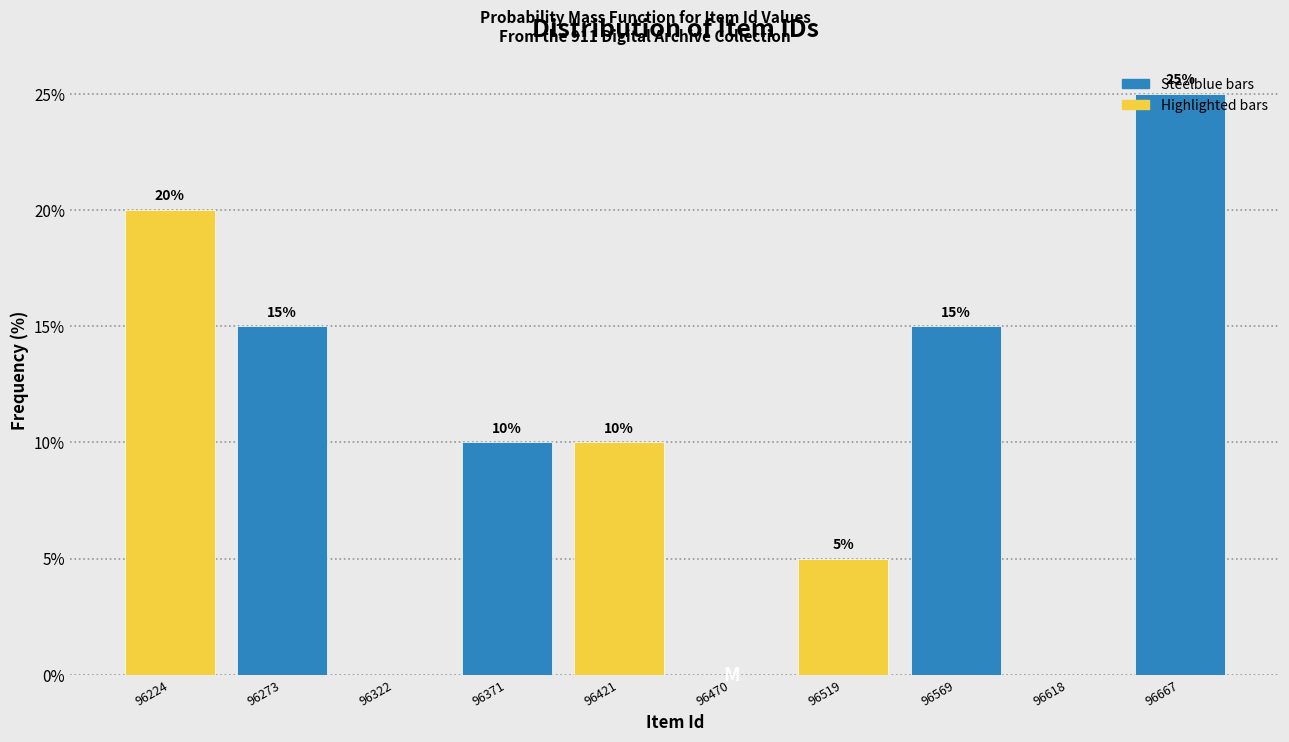

True or false: the data shows 25 at 96667.

True